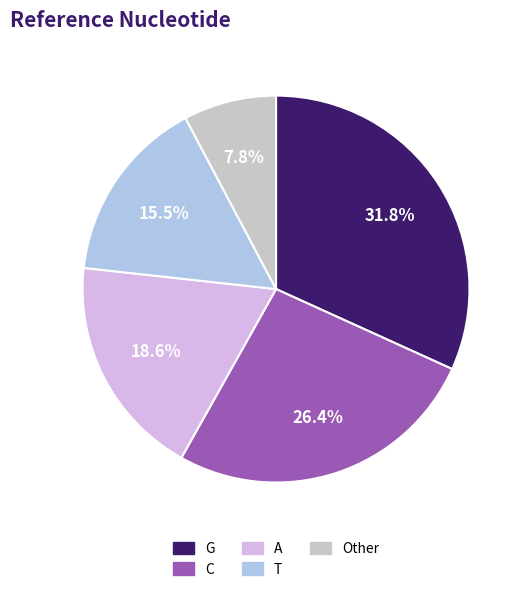

Rank the categories by value from lowest to highest.

Other, T, A, C, G